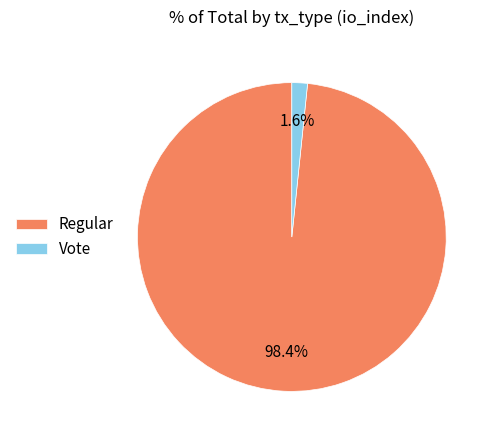

Do Regular and Vote together represent more than half of the pie?

Yes